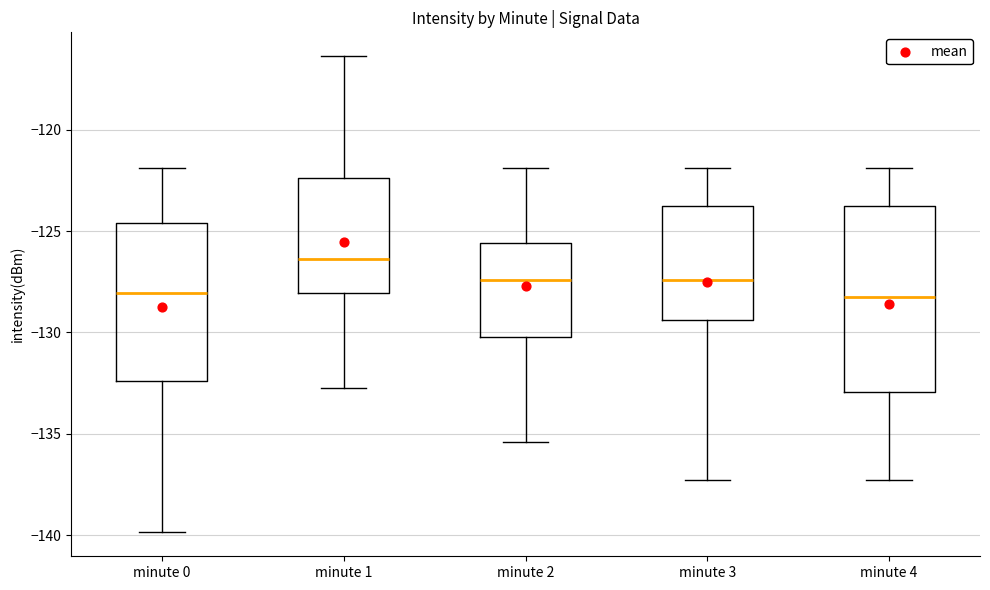

Reading left to right, transcribe this box plot: for each box, give where its median line is, the range the box spans, and where its two whiskers end, as read against the y-axis. The values are not printed on the chart, so give them approximately, as read against the axis.

minute 0: median -128.0, box -132.5 to -124.5, whiskers -140.0 to -122.0
minute 1: median -126.5, box -128.0 to -122.5, whiskers -132.5 to -116.5
minute 2: median -127.5, box -130.0 to -125.5, whiskers -135.5 to -122.0
minute 3: median -127.5, box -129.5 to -123.5, whiskers -137.5 to -122.0
minute 4: median -128.0, box -133.0 to -123.5, whiskers -137.5 to -122.0